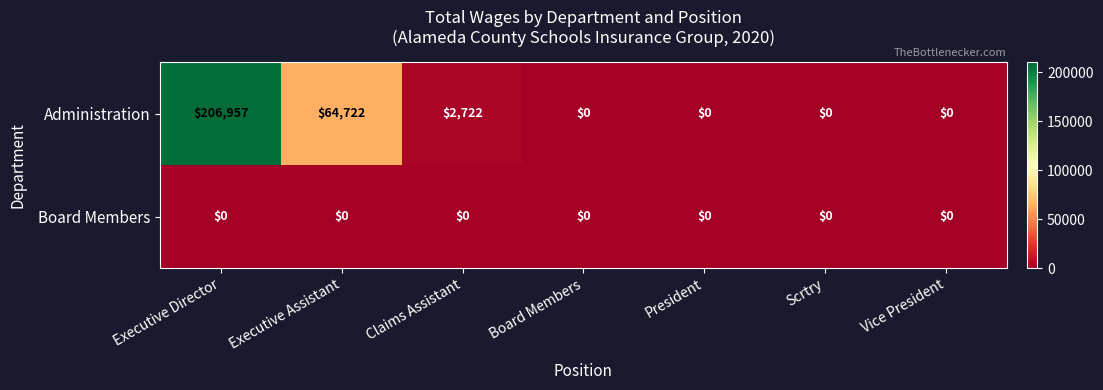

The Board Members series shows 0 at Executive Assistant. True or false?

True